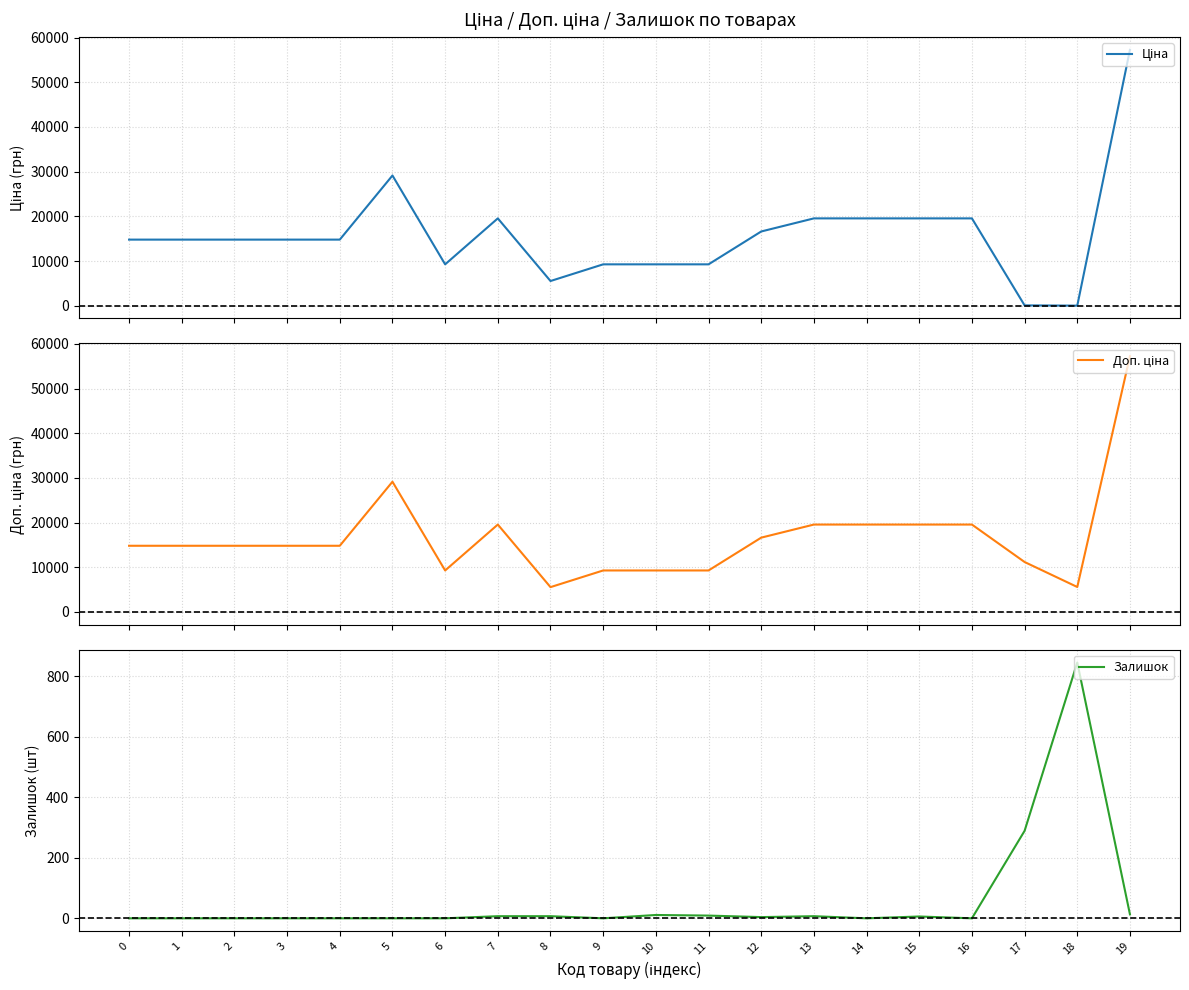

What is the value of the Ціна point at the 8th from the left?

19564.9